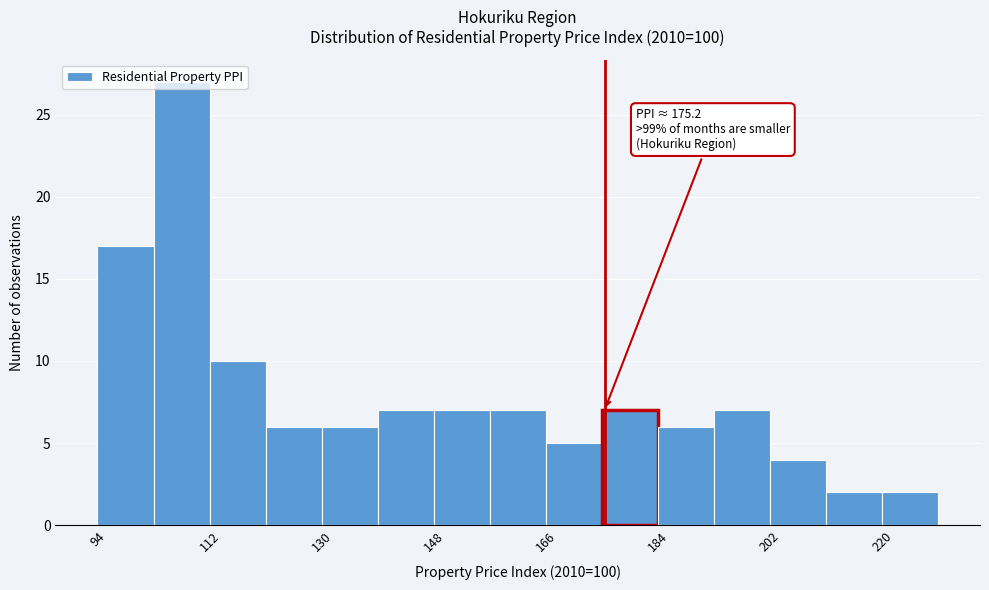

Over which range of the x-axis is the bar tallest?

102 to 112